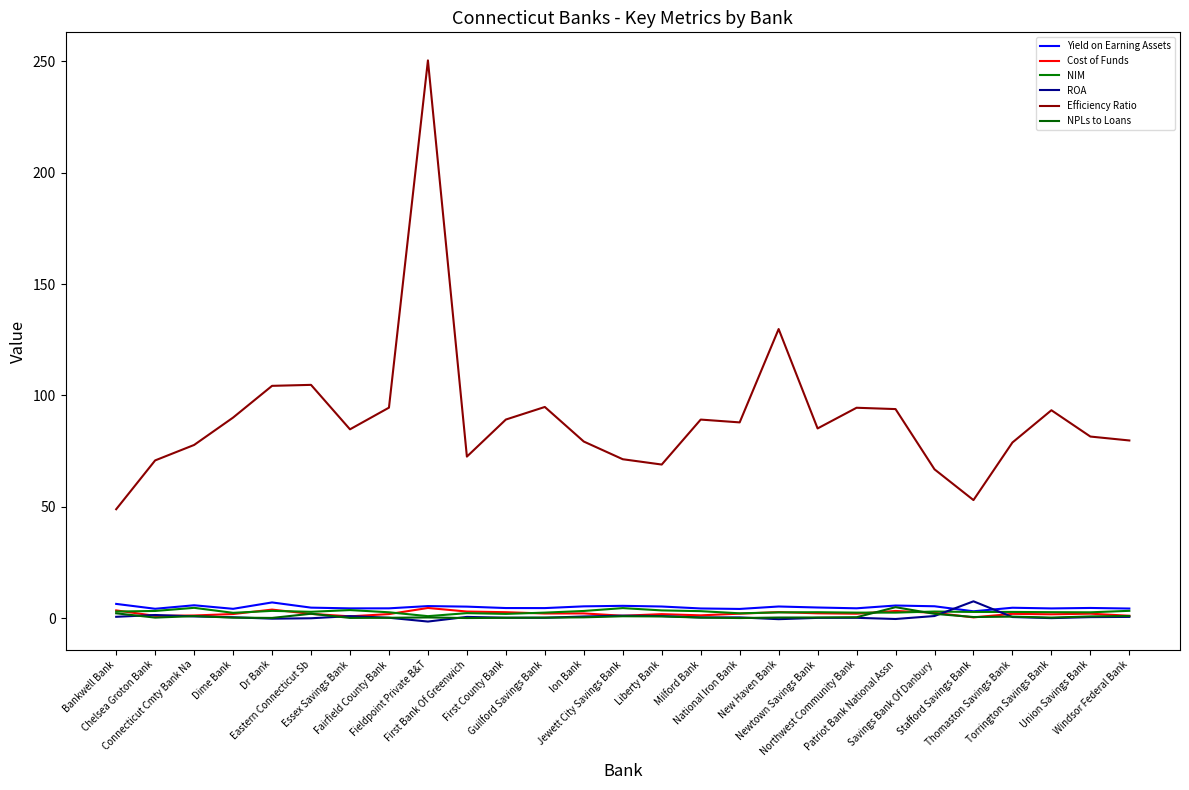

What is the minimum value shown in the chart?

-1.6